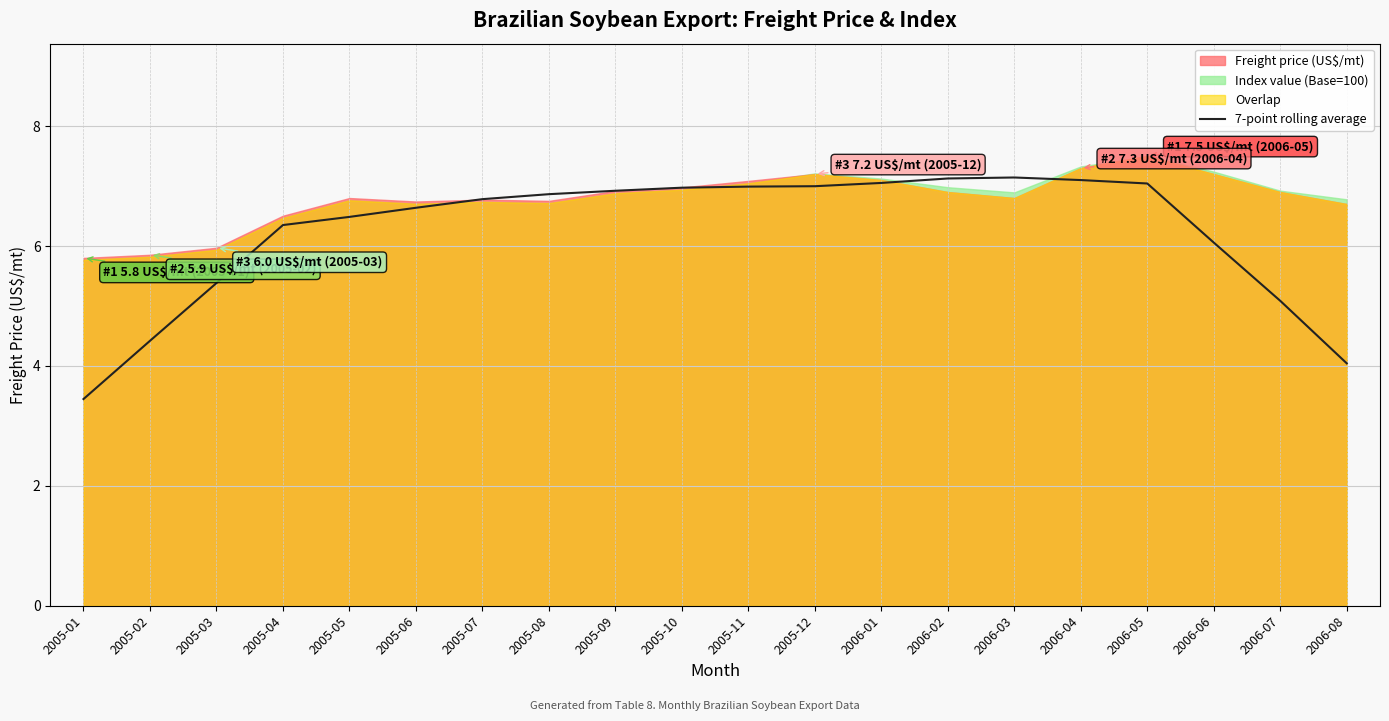

Reading left to right, what are all the values shown in this chart?

2005-01=3.4	2005-02=4.4	2005-03=5.4	2005-04=6.3	2005-05=6.5	2005-06=6.6	2005-07=6.8	2005-08=6.9	2005-09=6.9	2005-10=7.0	2005-11=7.0	2005-12=7.0	2006-01=7.1	2006-02=7.1	2006-03=7.1	2006-04=7.1	2006-05=7.0	2006-06=6.1	2006-07=5.1	2006-08=4.0